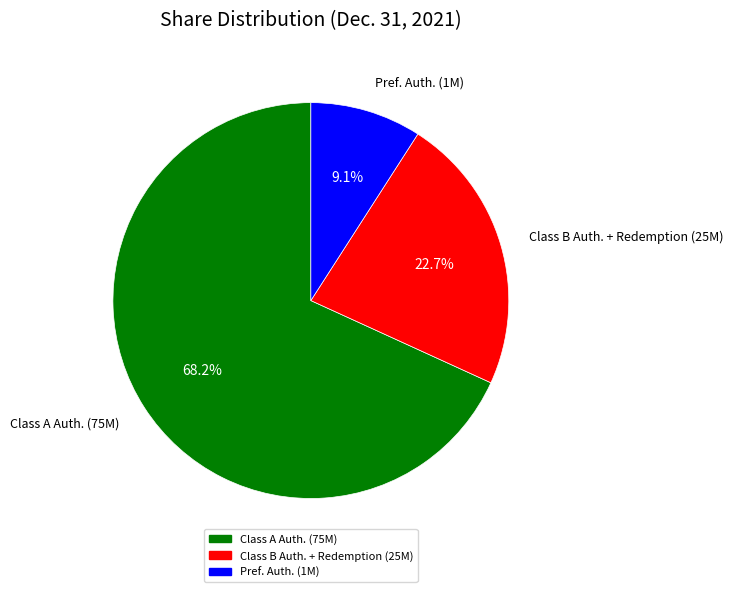

Does any single category account for the majority?

Yes